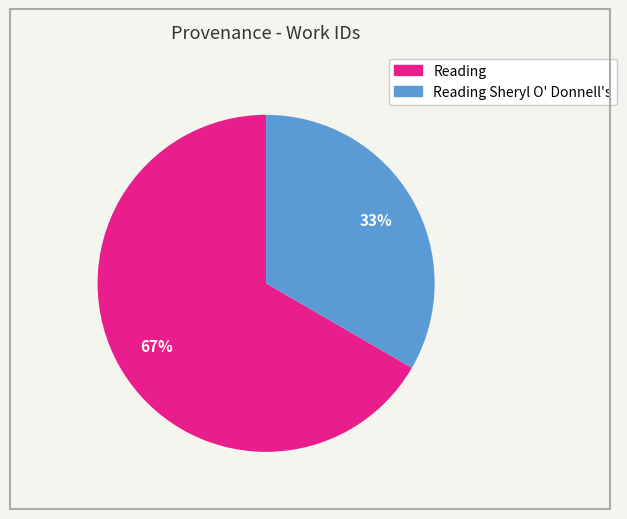

To the nearest percent, what is the average slice percentage?

50%